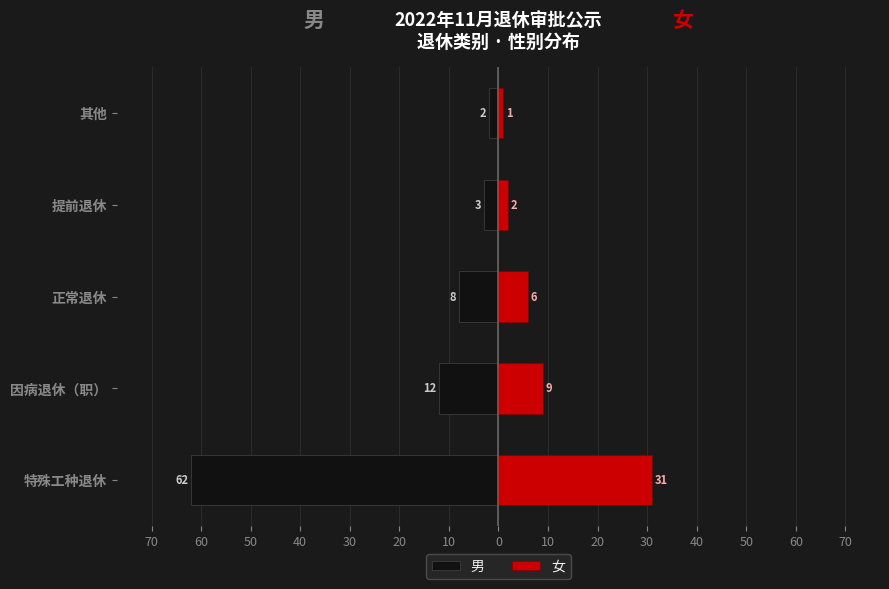

Reading right to left, list all the values displayed in this chart.

男: -2	-3	-8	-12	-62
女: 1	2	6	9	31